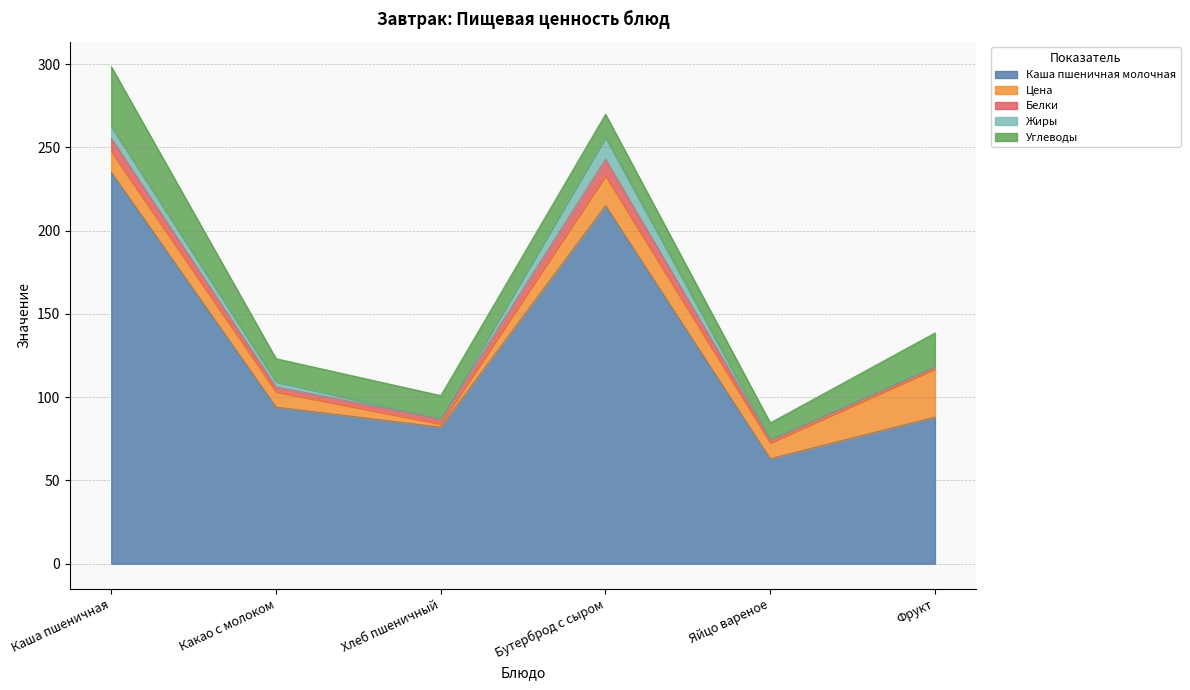

What value does the Цена series have at Яйцо вареное?

9.6